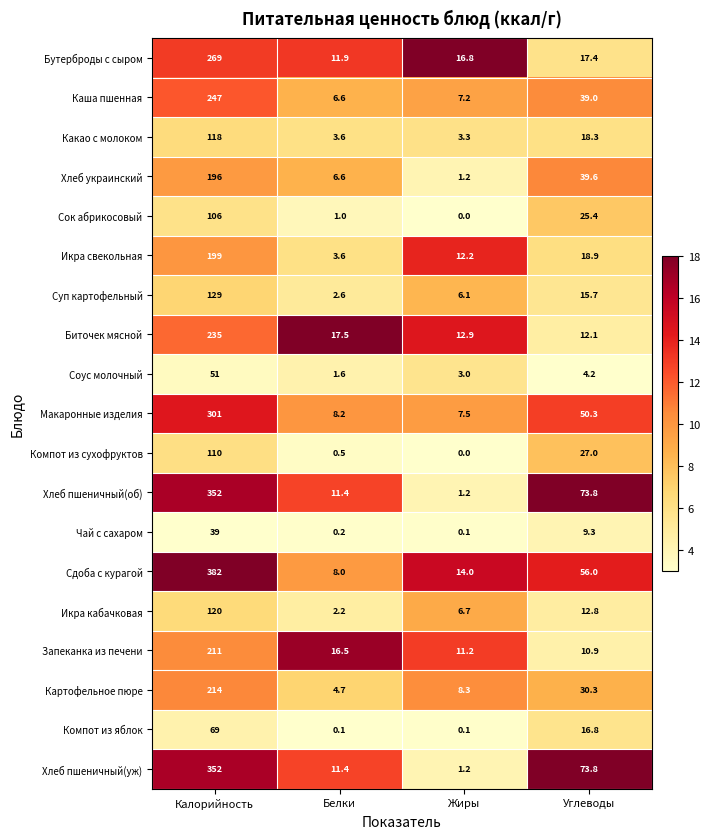

Rank the categories by Хлеб пшеничный(об) value from highest to lowest.

Калорийность, Углеводы, Белки, Жиры